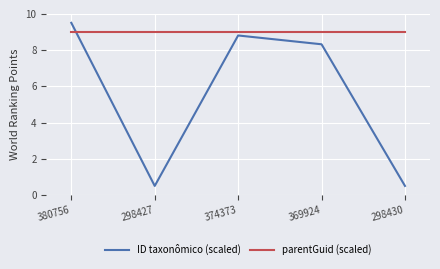

Is the value of parentGuid (scaled) at 298430 greater than the value of ID taxonômico (scaled) at 298430?

Yes